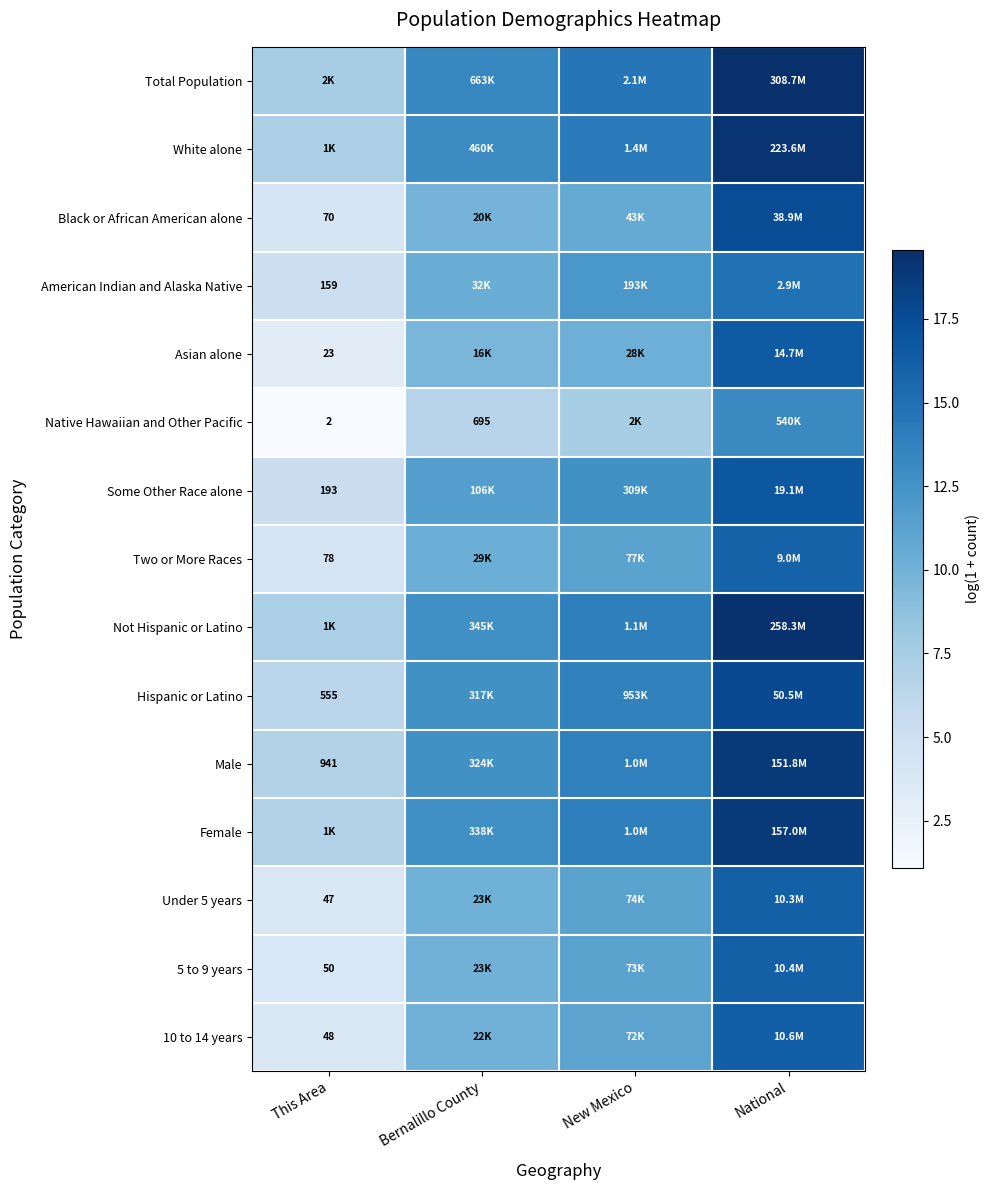

At how many categories does at least one series exceed 3?

4